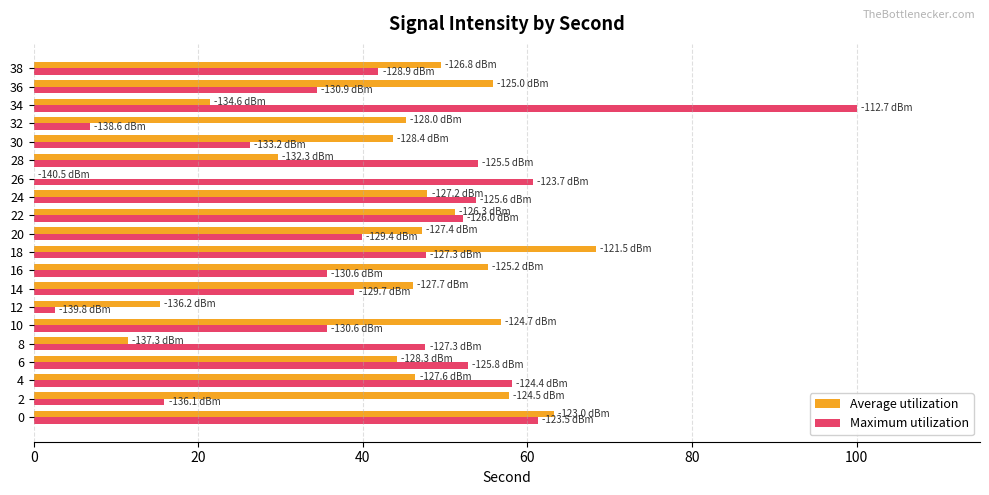

What is the approximate value of Maximum utilization at 20?

39.8